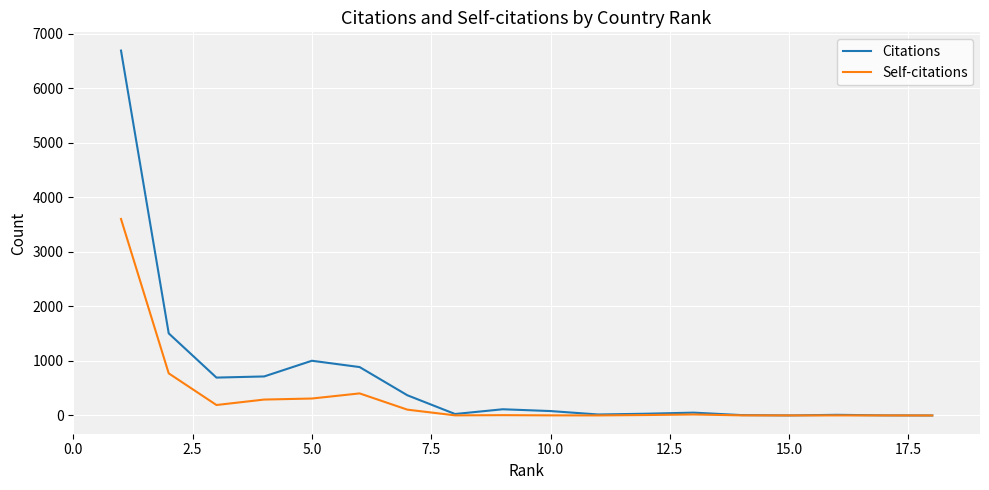

What is the maximum value for Self-citations?

3605